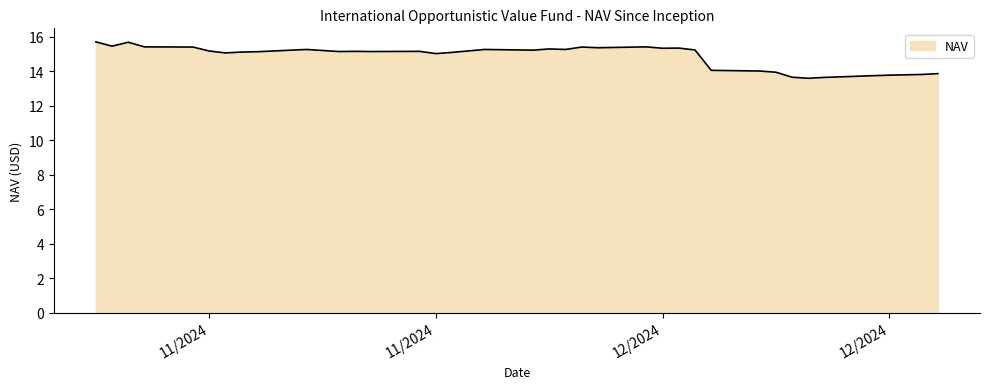

What is the greatest value displayed?

15.7